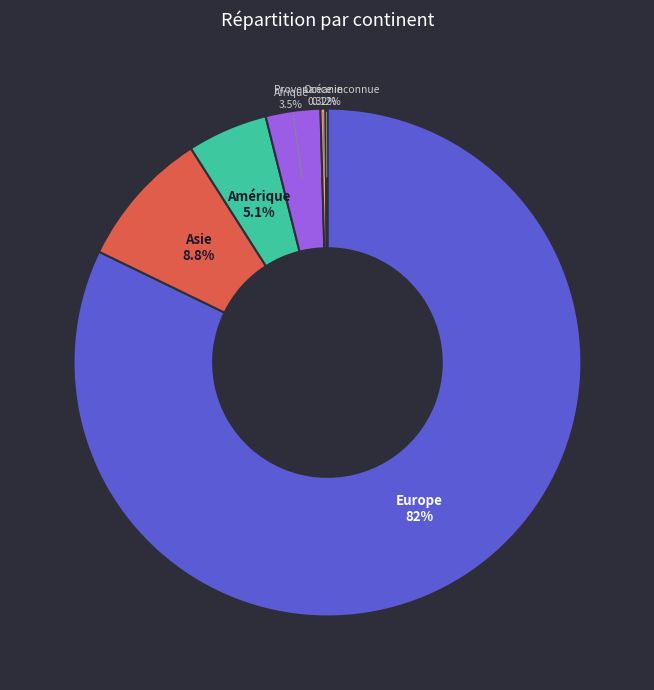

True or false: Amérique accounts for 1% of the total.

False